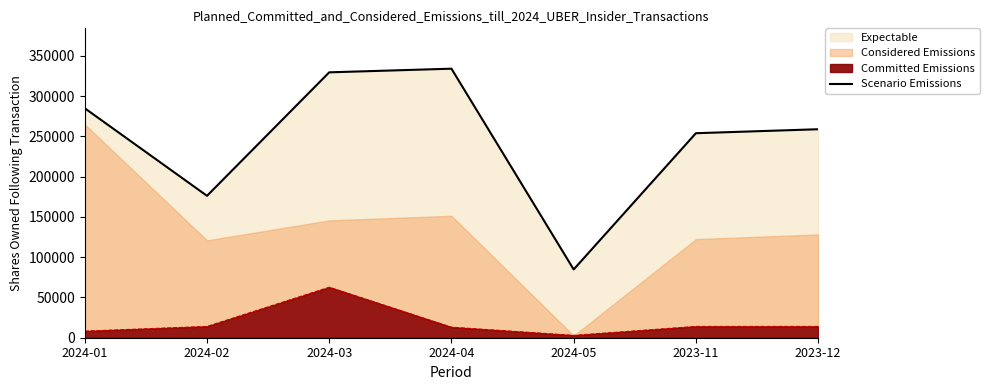

List the labels in order of value, largest first.

2024-04, 2024-03, 2024-01, 2023-12, 2023-11, 2024-02, 2024-05